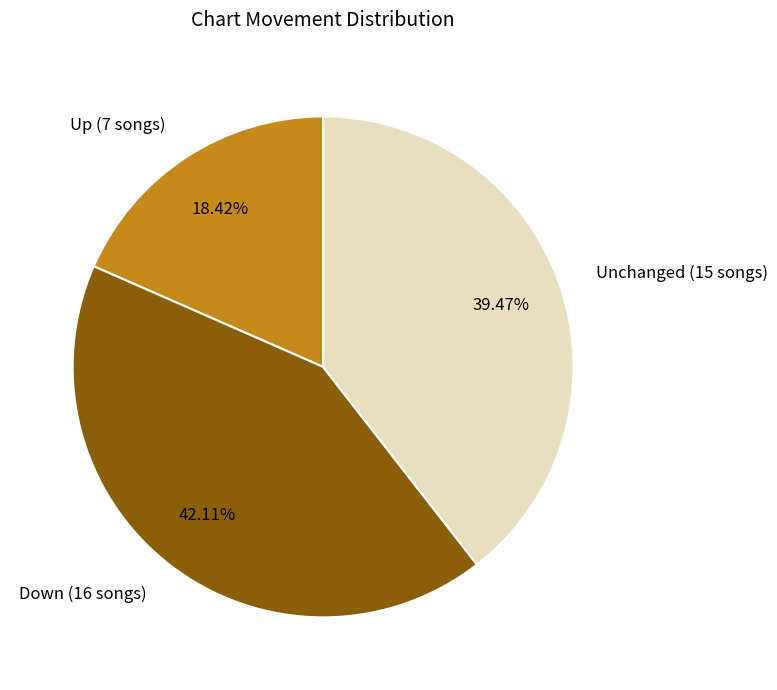

To the nearest percent, what is the average slice percentage?

33%